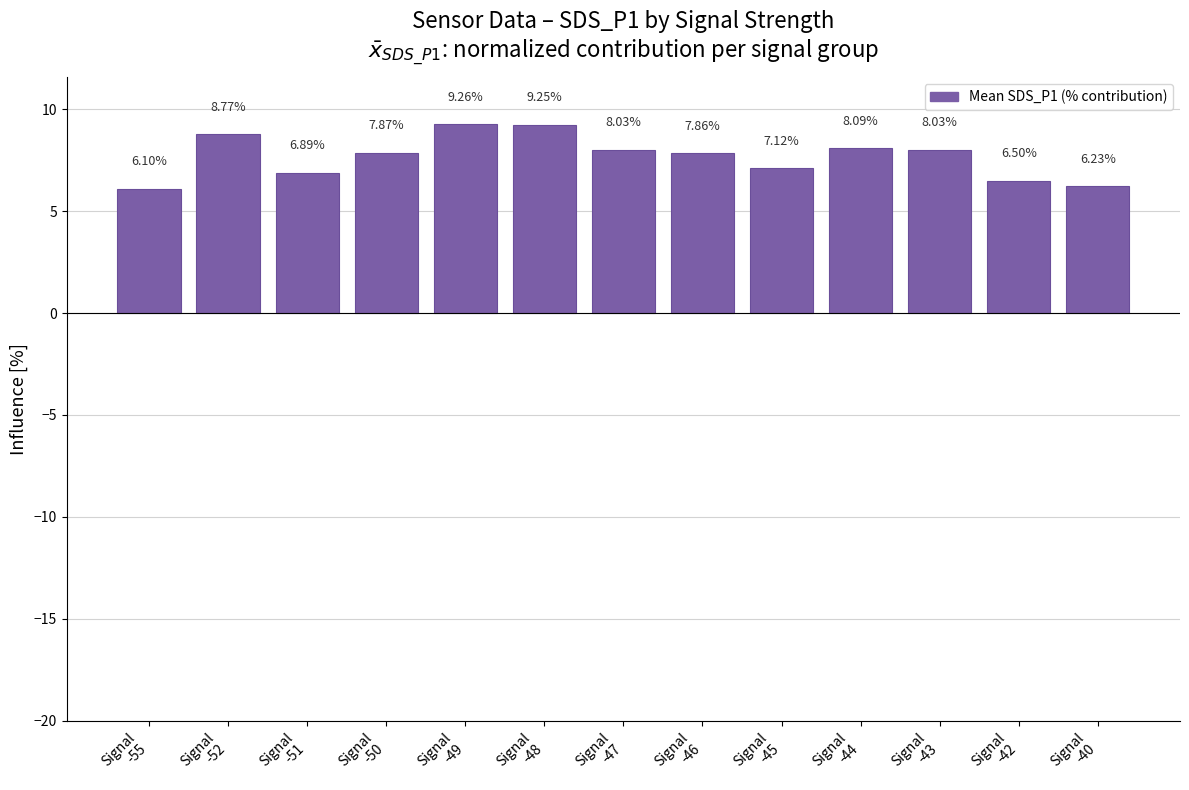

What is the change in value from Signal
-50 to Signal
-43?

+0.2